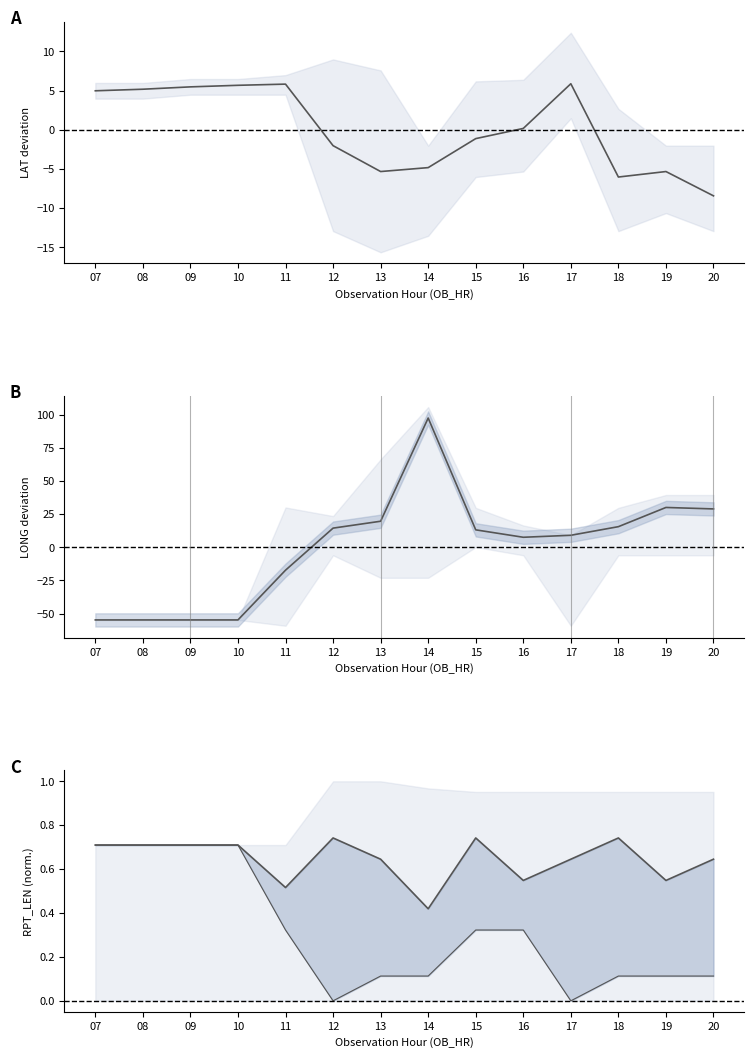

What is the value of the LAT mean point at the 14th from the left?

-8.4